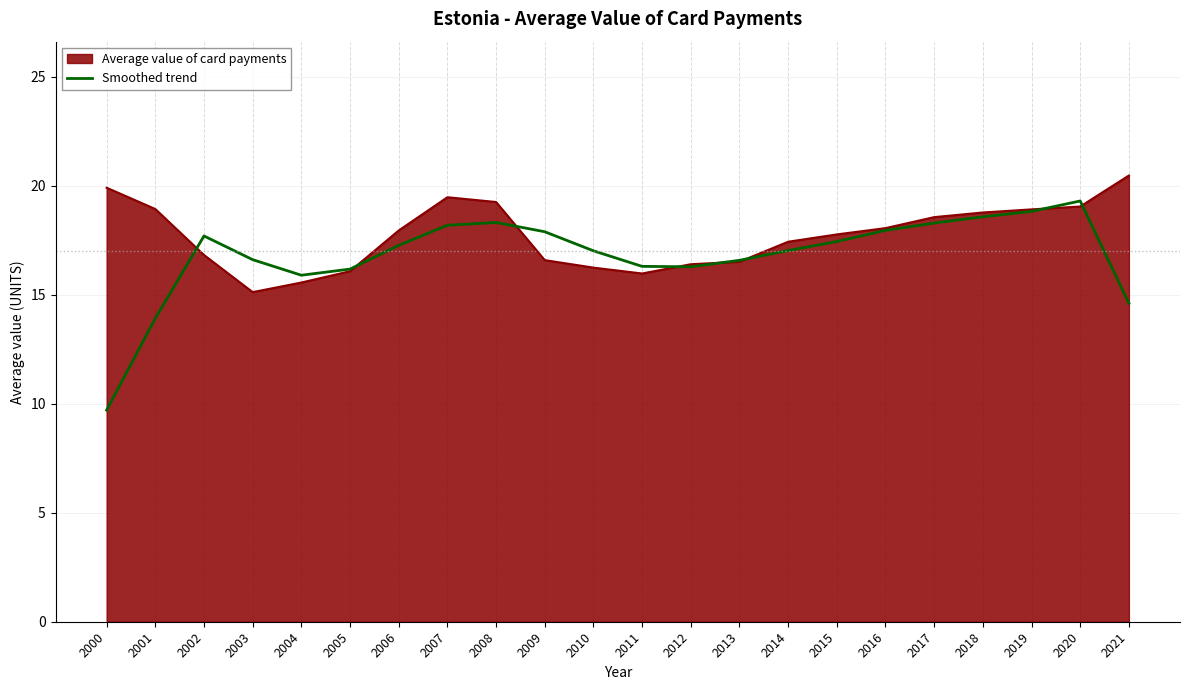

Which series has the largest range (max minus min)?

Smoothed trend